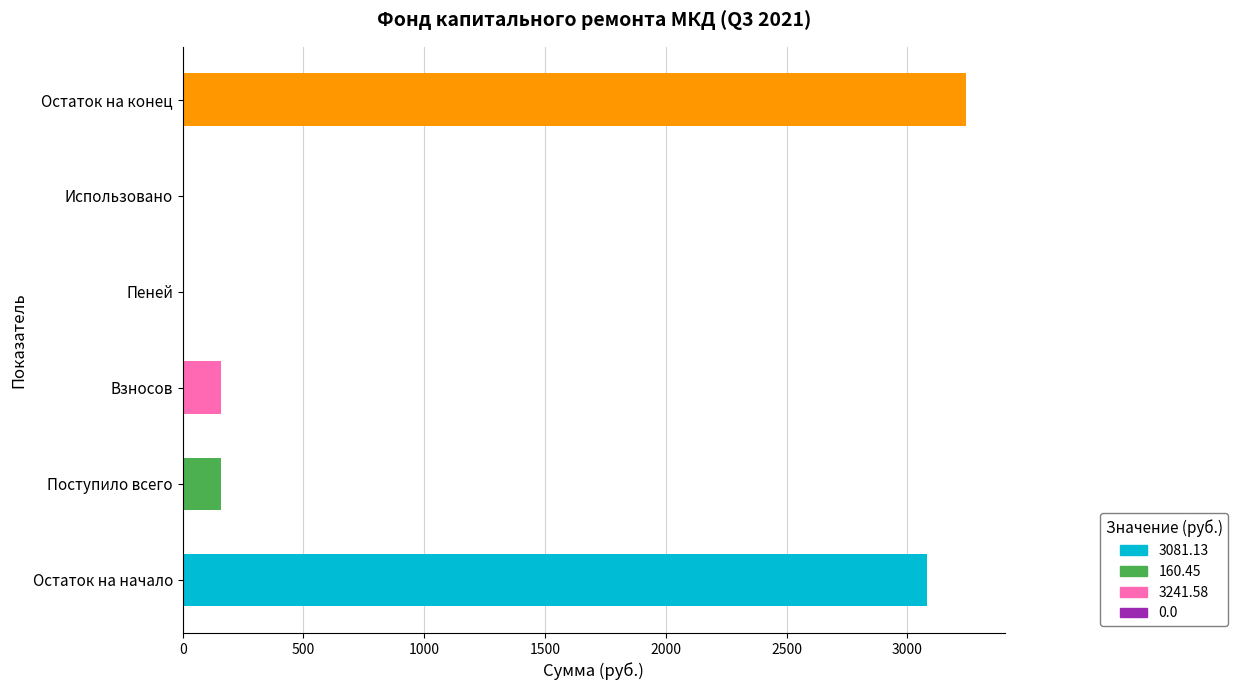

What is the sum of the values at Взносов and Остаток на конец?

3402.0